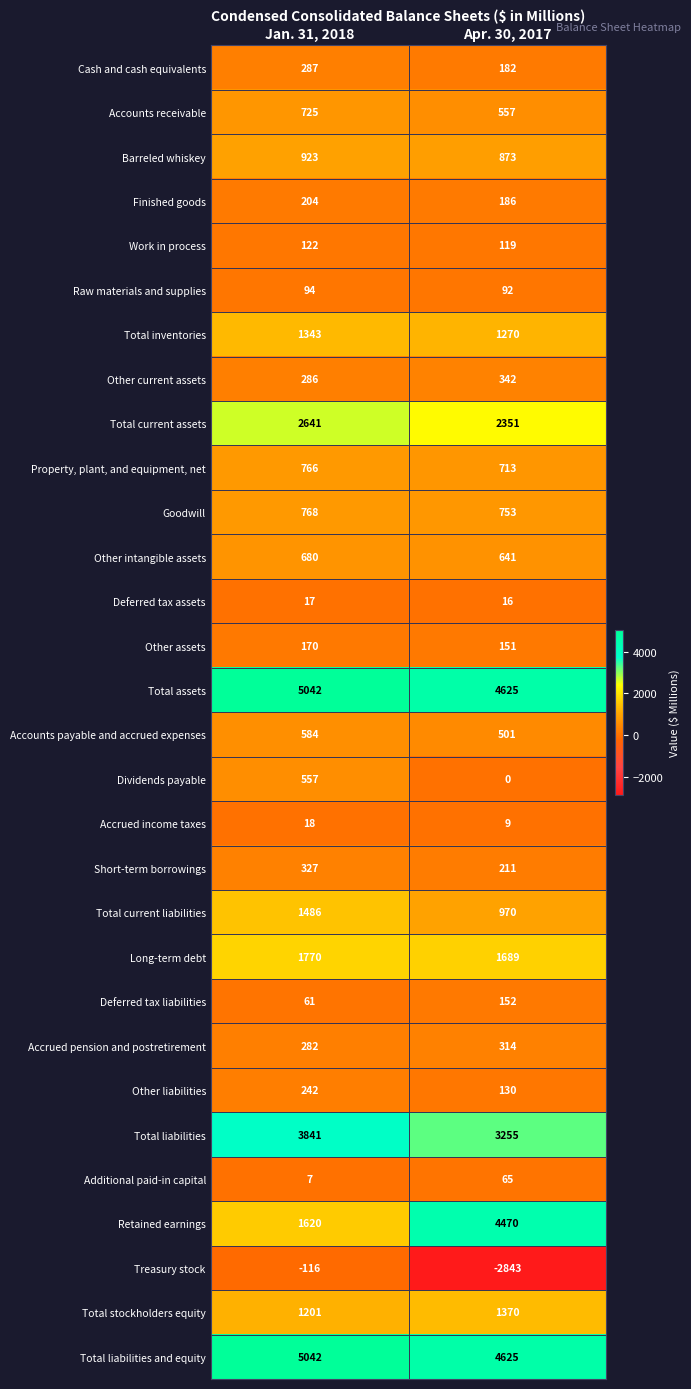

Between Jan. 31, 2018 and Apr. 30, 2017, which series saw the biggest shift?

Retained earnings